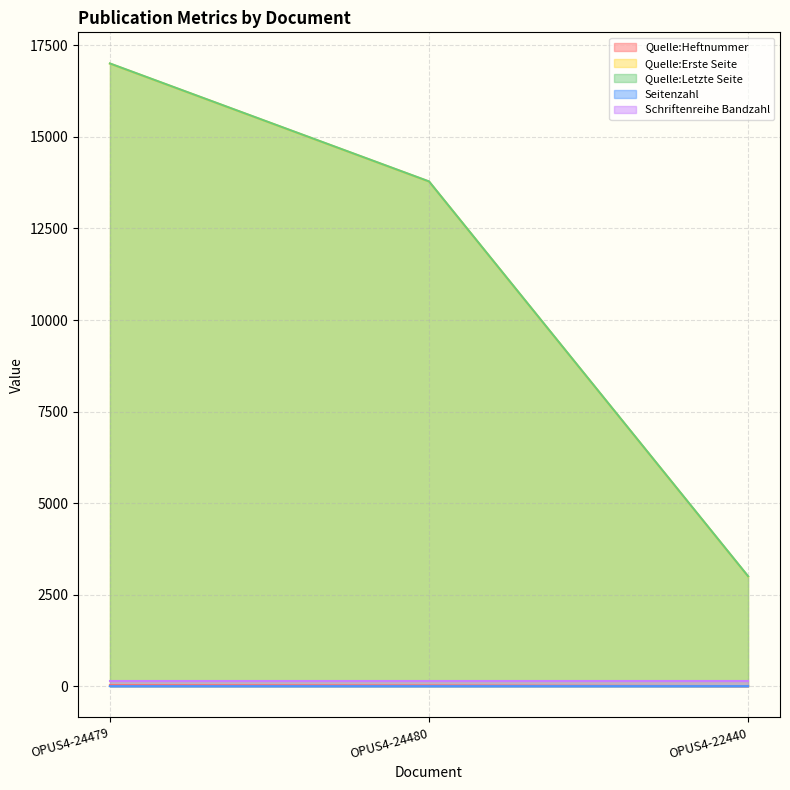

Which category has the lowest value across all series?

OPUS4-24479